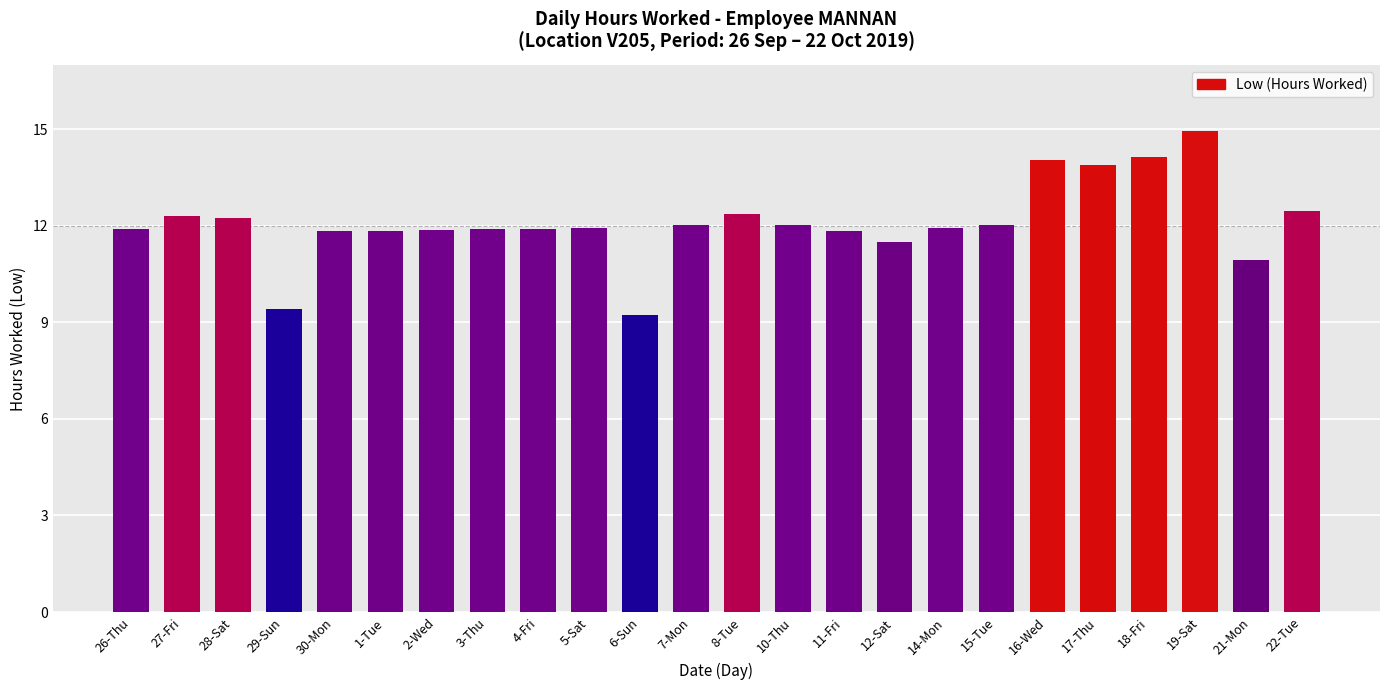

What is the approximate value at 11-Fri?

11.8